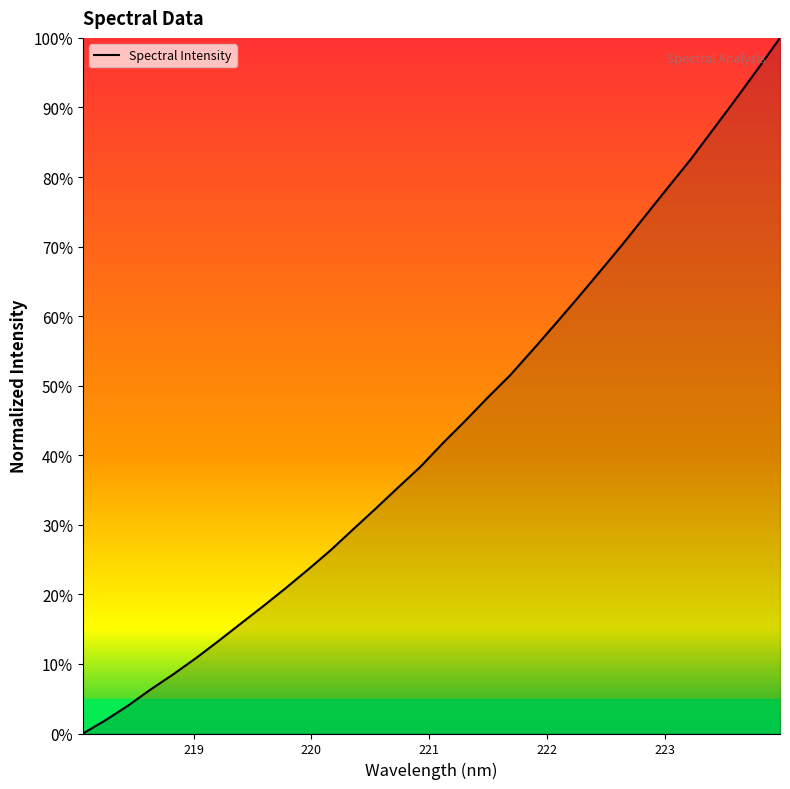

Does the chart have visible grid lines?

No